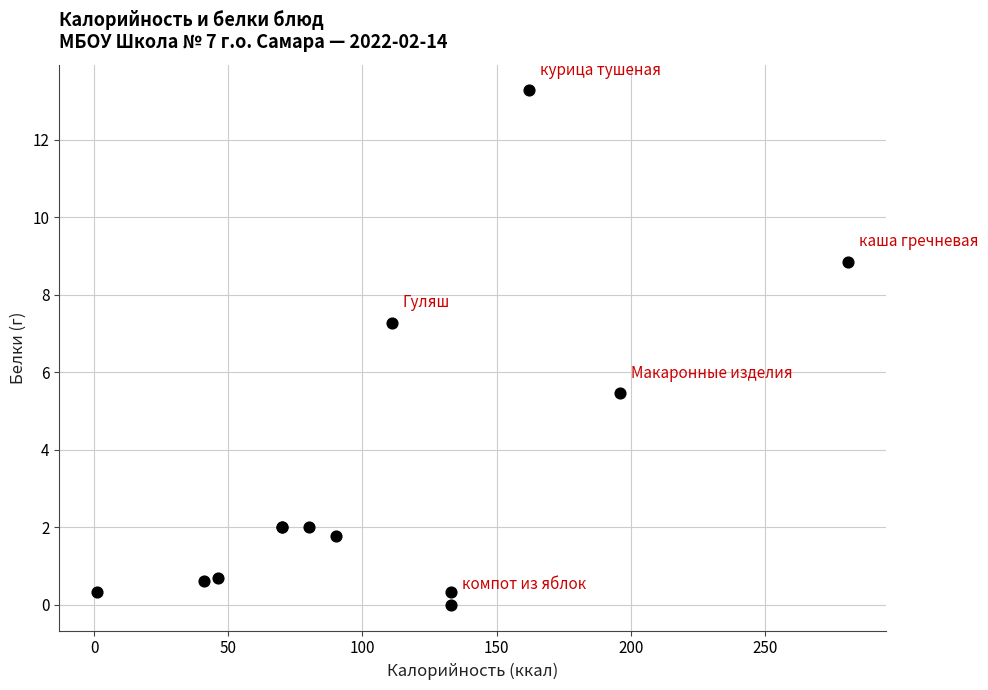

What Y value in the scatter plot is closest to 6?

5.5